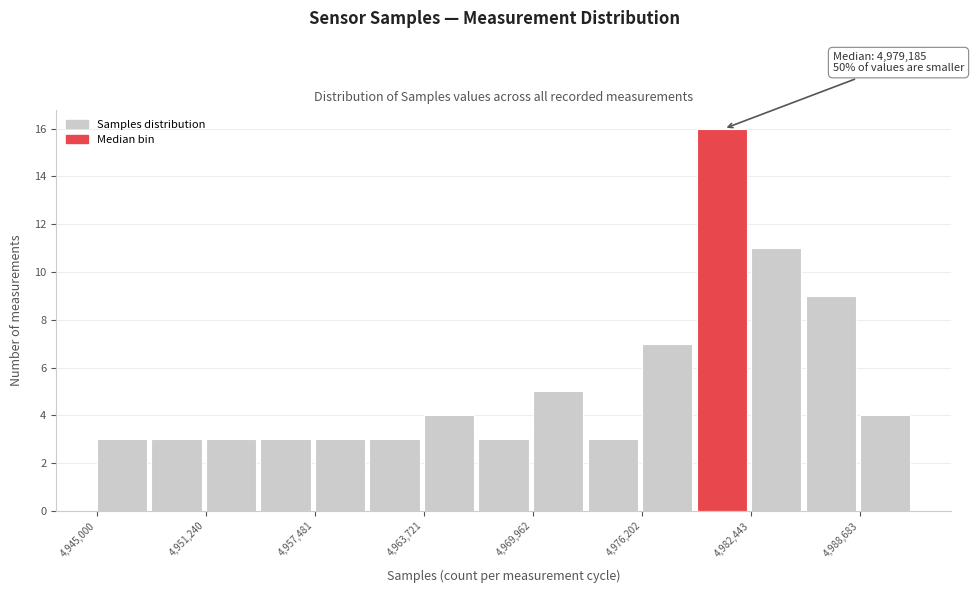

Read against the x-axis, roughly where is the centre of the tallest bar?

4981000